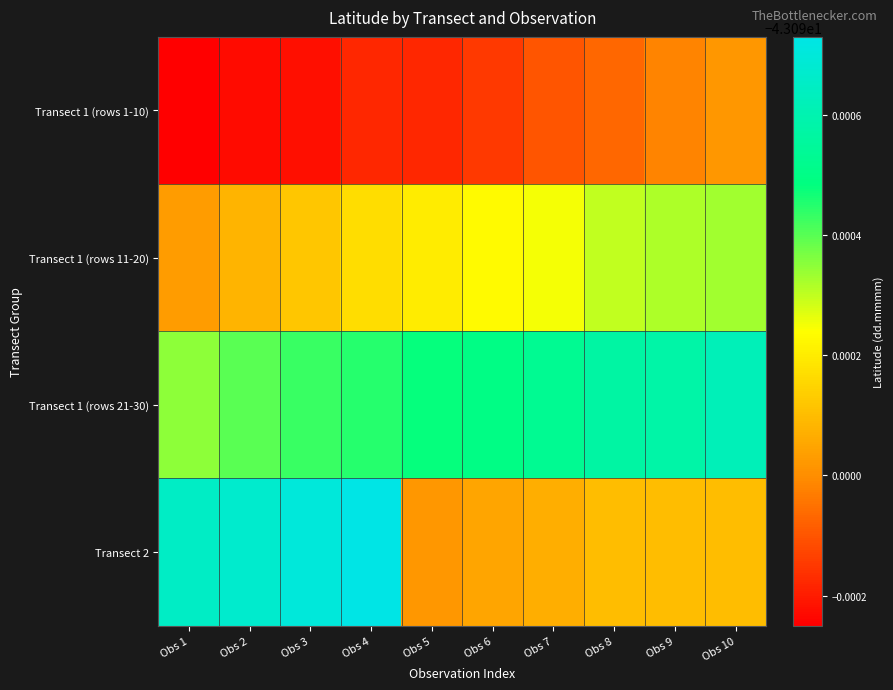

Reading left to right, transcribe all the data shown in this chart.

Transect 1 (rows 1-10): Obs 1=-43.1	Obs 2=-43.1	Obs 3=-43.1	Obs 4=-43.1	Obs 5=-43.1	Obs 6=-43.1	Obs 7=-43.1	Obs 8=-43.1	Obs 9=-43.1	Obs 10=-43.1
Transect 1 (rows 11-20): Obs 1=-43.1	Obs 2=-43.1	Obs 3=-43.1	Obs 4=-43.1	Obs 5=-43.1	Obs 6=-43.1	Obs 7=-43.1	Obs 8=-43.1	Obs 9=-43.1	Obs 10=-43.1
Transect 1 (rows 21-30): Obs 1=-43.1	Obs 2=-43.1	Obs 3=-43.1	Obs 4=-43.1	Obs 5=-43.1	Obs 6=-43.1	Obs 7=-43.1	Obs 8=-43.1	Obs 9=-43.1	Obs 10=-43.1
Transect 2: Obs 1=-43.1	Obs 2=-43.1	Obs 3=-43.1	Obs 4=-43.1	Obs 5=-43.1	Obs 6=-43.1	Obs 7=-43.1	Obs 8=-43.1	Obs 9=-43.1	Obs 10=-43.1